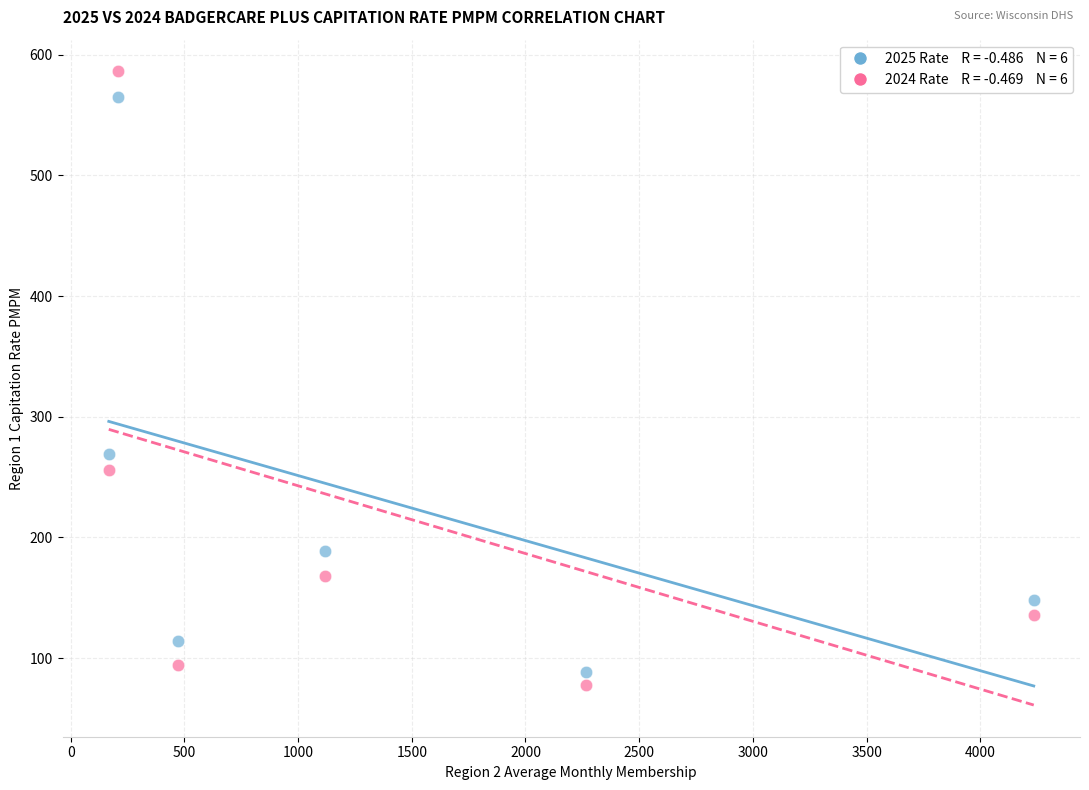

Across all data points, what is the range of X values (max minus min)?

4067.7